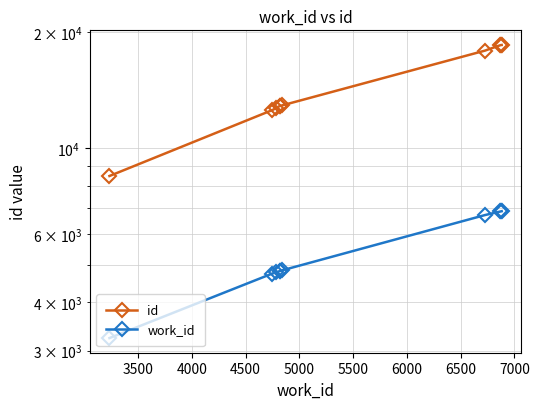

What is the difference between the maximum and minimum values in the id series?

10022